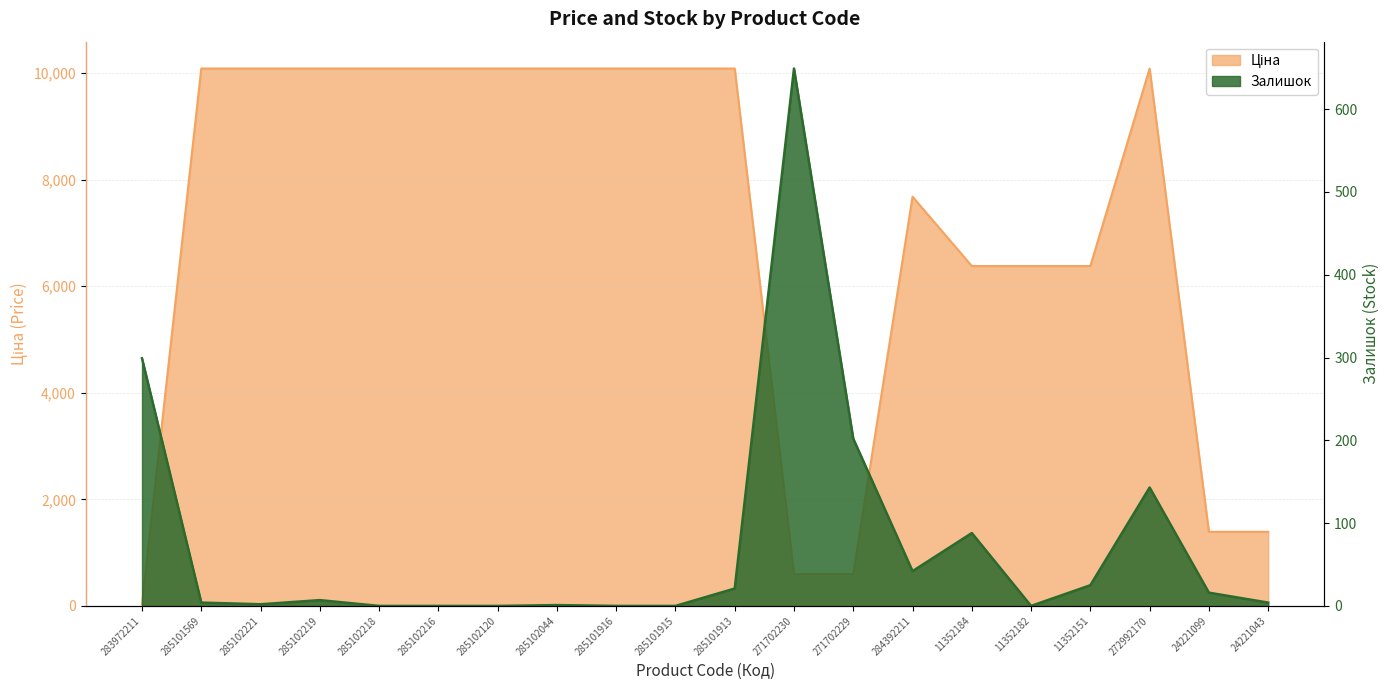

Reading left to right, transcribe all the data shown in this chart.

Ціна: 283972211=32.0	285101569=10085.8	285102221=10085.8	285102219=10085.8	285102218=10085.8	285102216=10085.8	285102120=10085.8	285102044=10085.8	285101916=10085.8	285101915=10085.8	285101913=10085.8	271702230=596.5	271702229=596.5	284392211=7680.9	11352184=6378.9	11352182=6378.9	11352151=6378.9	272992170=10085.8	24221099=1390.7	24221043=1390.7
Залишок: 283972211=299.0	285101569=4.0	285102221=2.0	285102219=7.0	285102218=0.0	285102216=0.0	285102120=0.0	285102044=1.0	285101916=0.0	285101915=0.0	285101913=21.0	271702230=649.0	271702229=202.0	284392211=42.0	11352184=88.0	11352182=0.0	11352151=25.0	272992170=143.0	24221099=16.0	24221043=4.0